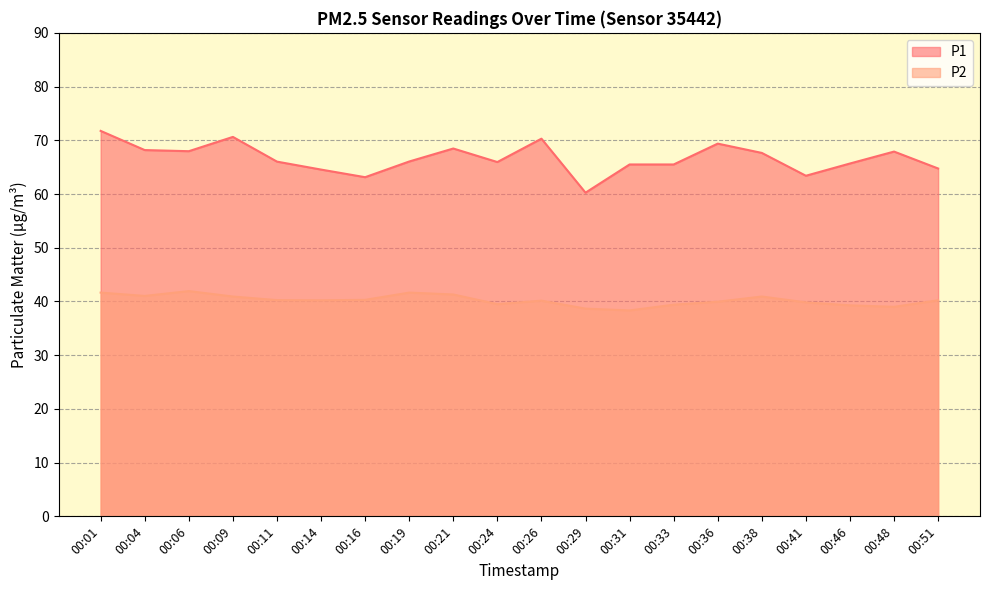

Is it true that P1 equals 93.2 at 00:31?

False